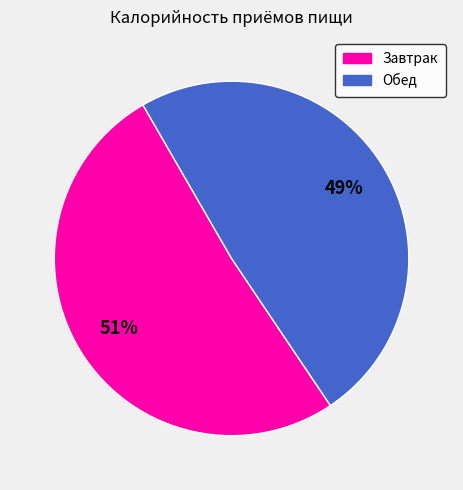

What is the largest slice in the pie chart?

Завтрак